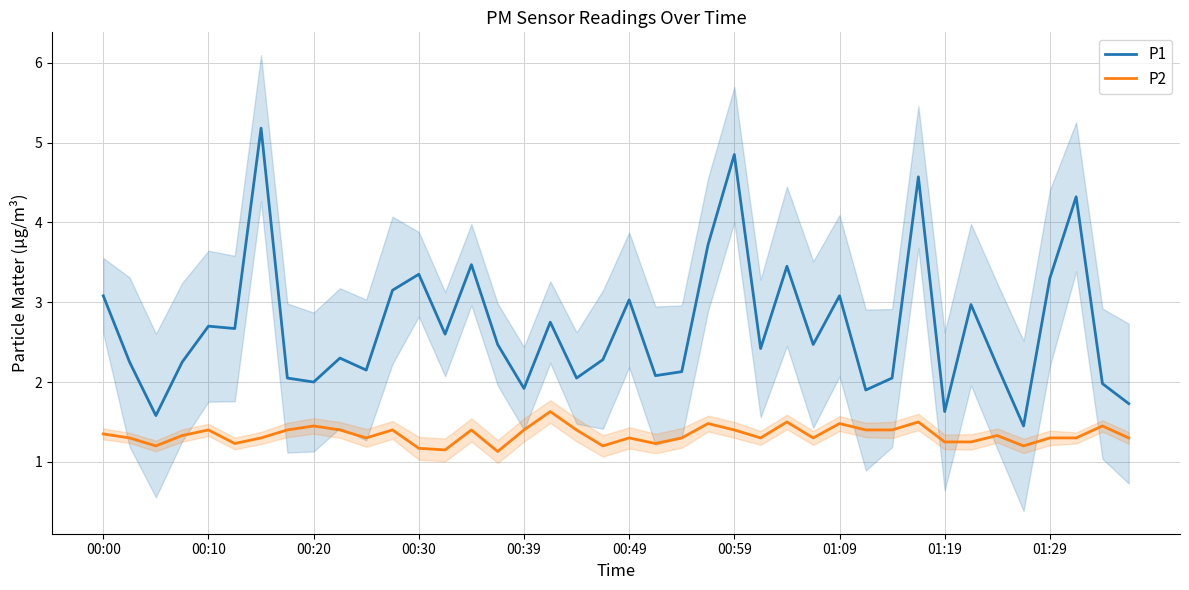

How many data points does each series have?

40